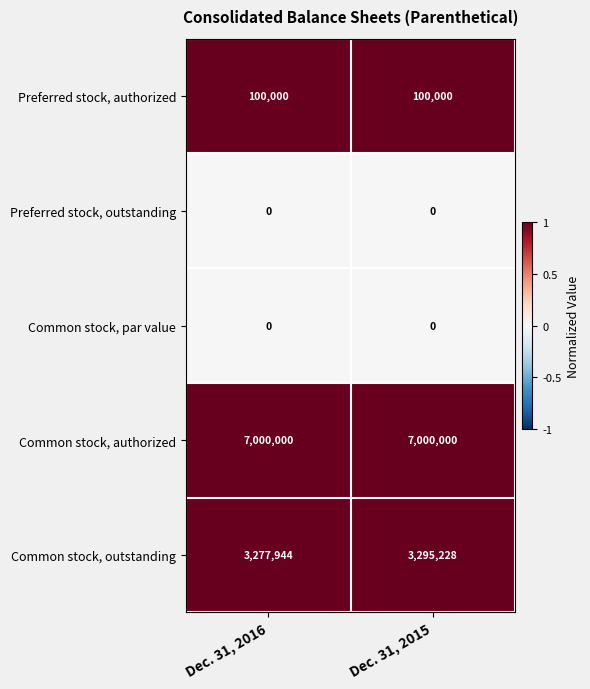

How many data points does each series have?

2